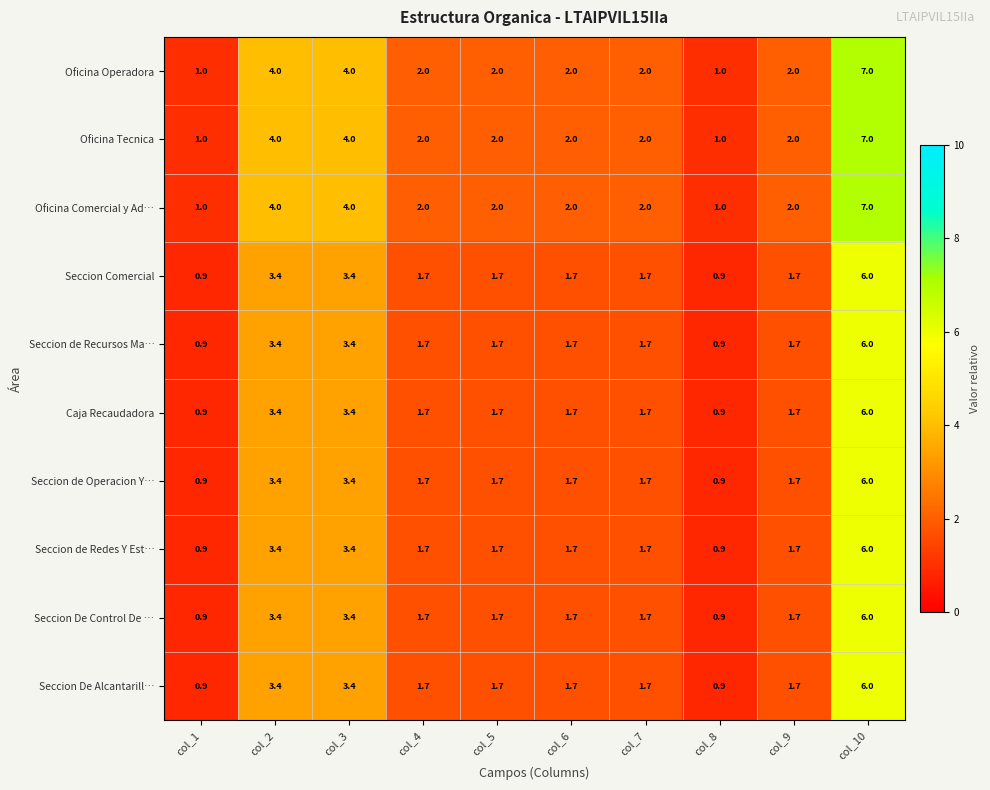

The Caja Recaudadora series shows 0.8 at col_3. True or false?

False